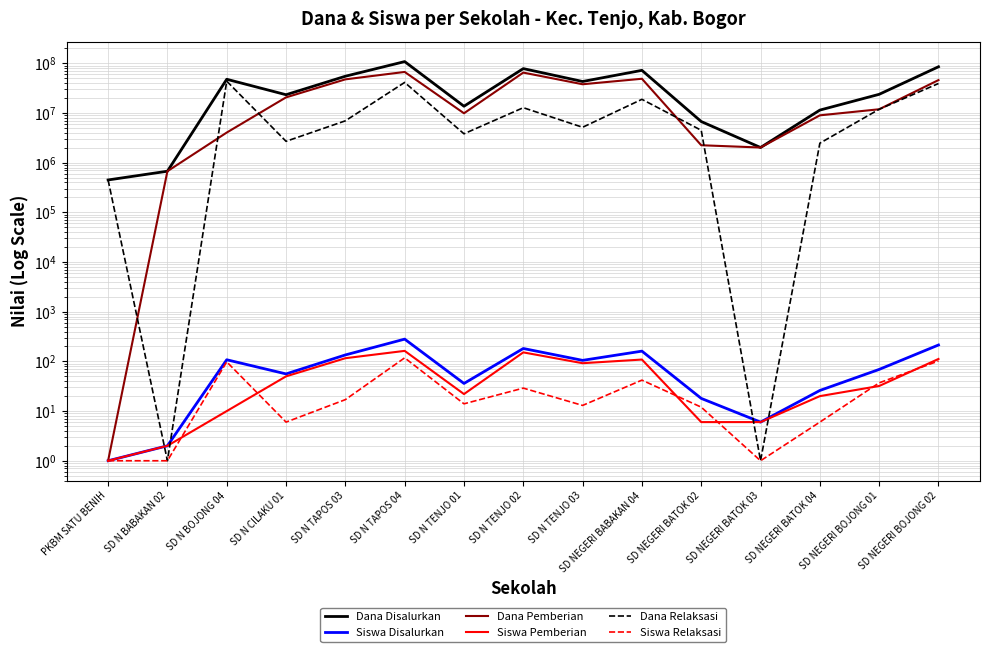

What is the lowest value of the Siswa Pemberian series?

1